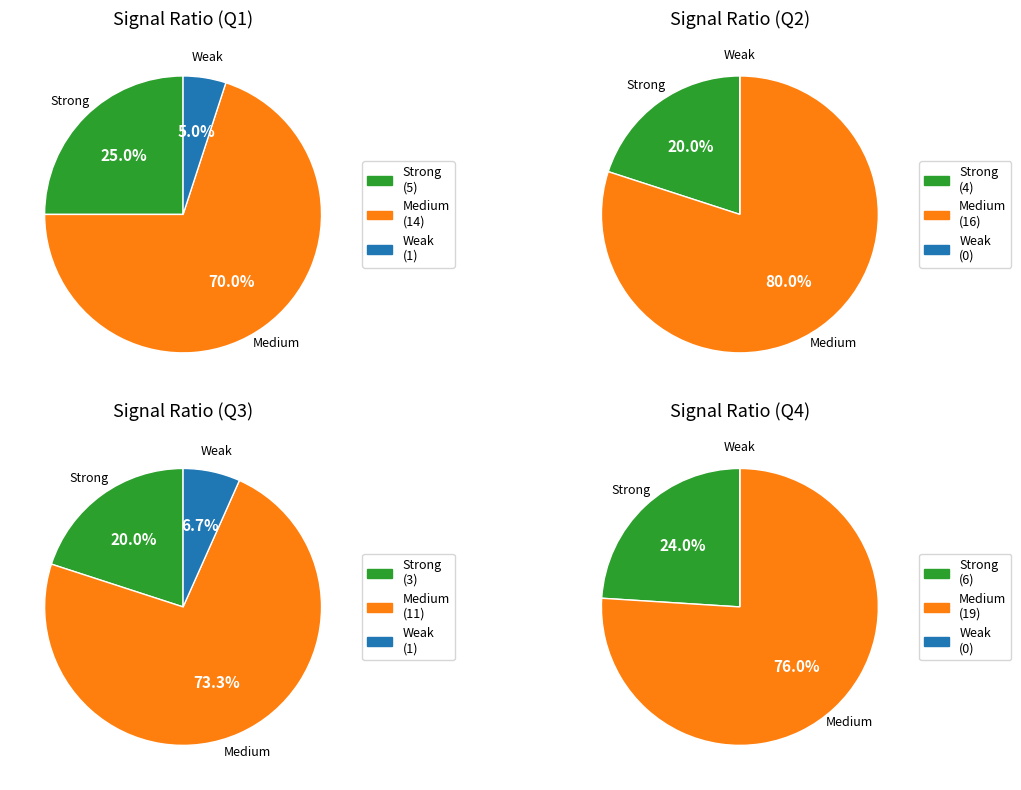

To the nearest percent, what portion does 10 represent?

2%